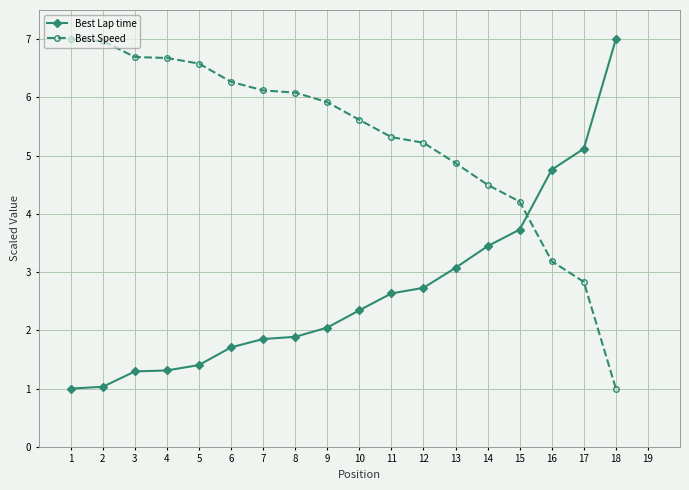

Is it true that Best Speed equals 9.8 at 3?

False